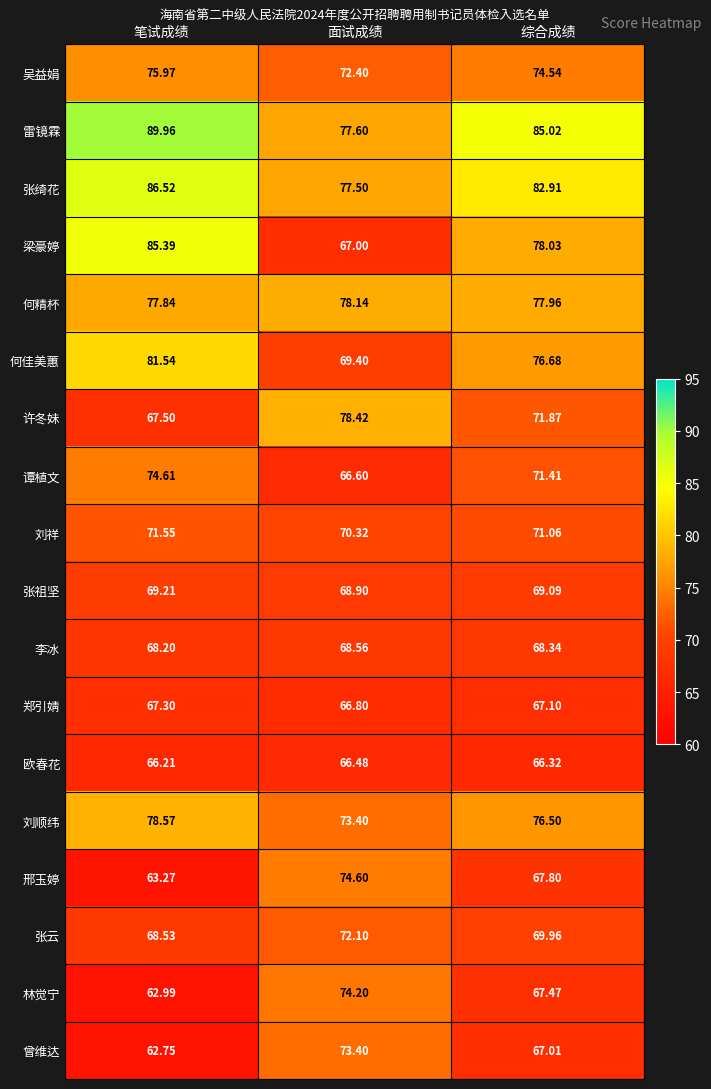

Which series has the largest range (max minus min)?

梁豪婷